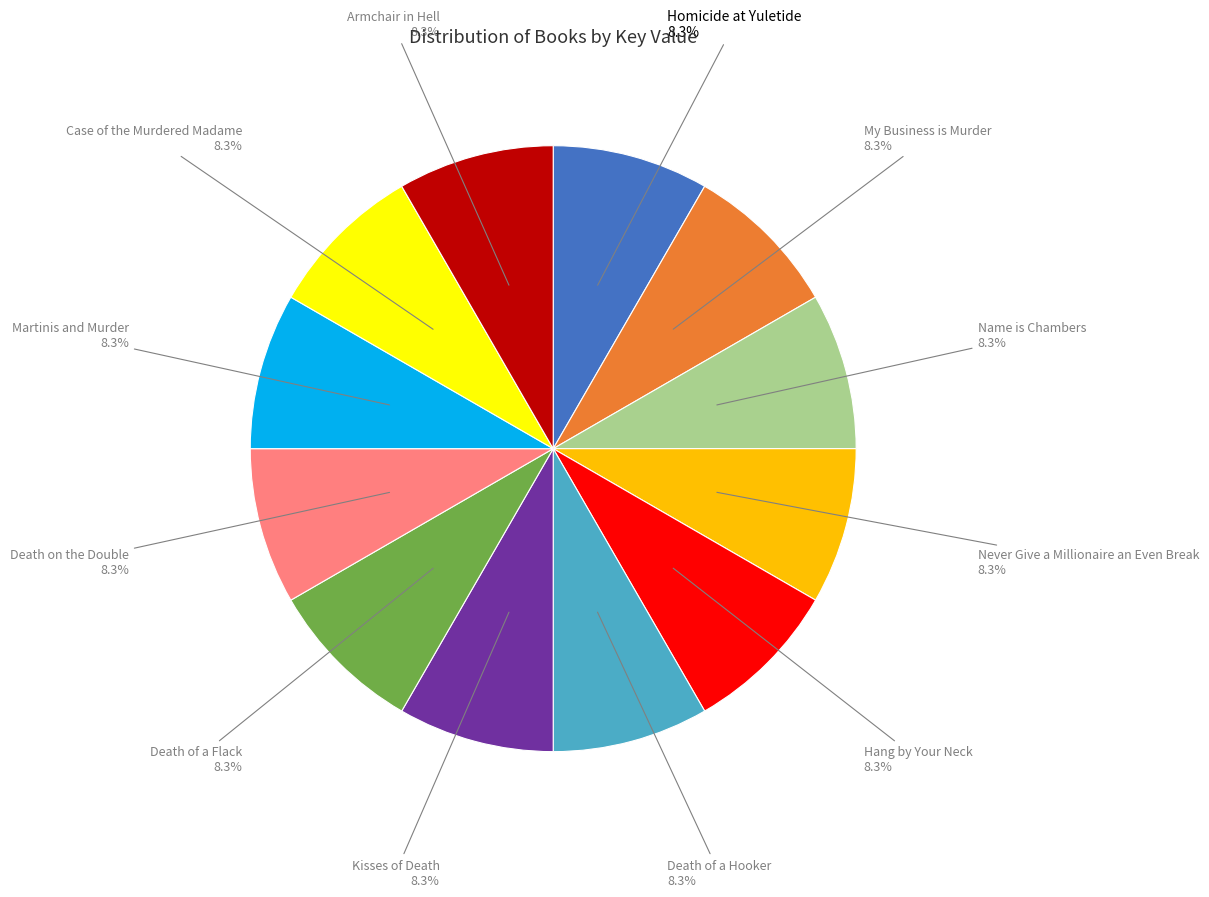

How many segments does this pie chart have?

12